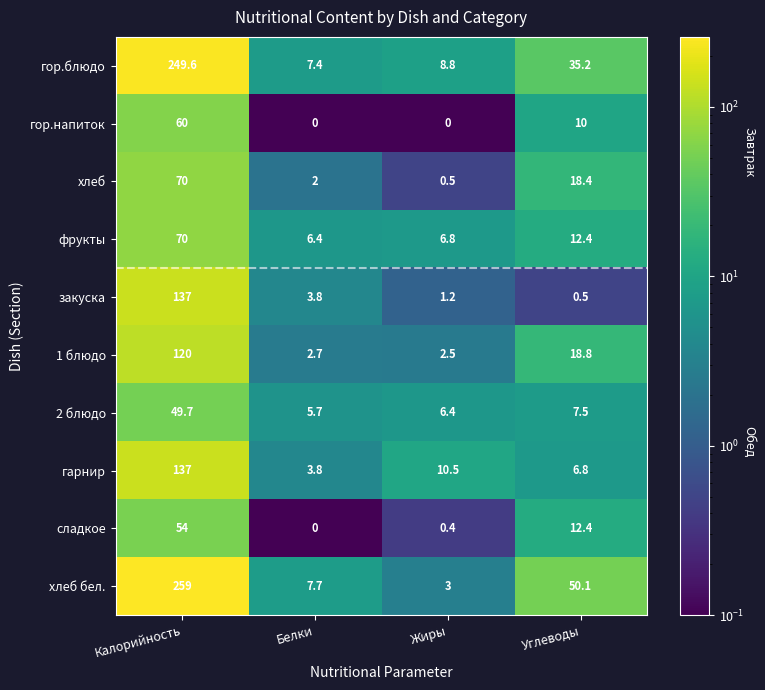

Rank the series at Жиры from lowest to highest value.

гор.напиток, сладкое, хлеб, закуска, 1 блюдо, хлеб бел., 2 блюдо, фрукты, гор.блюдо, гарнир